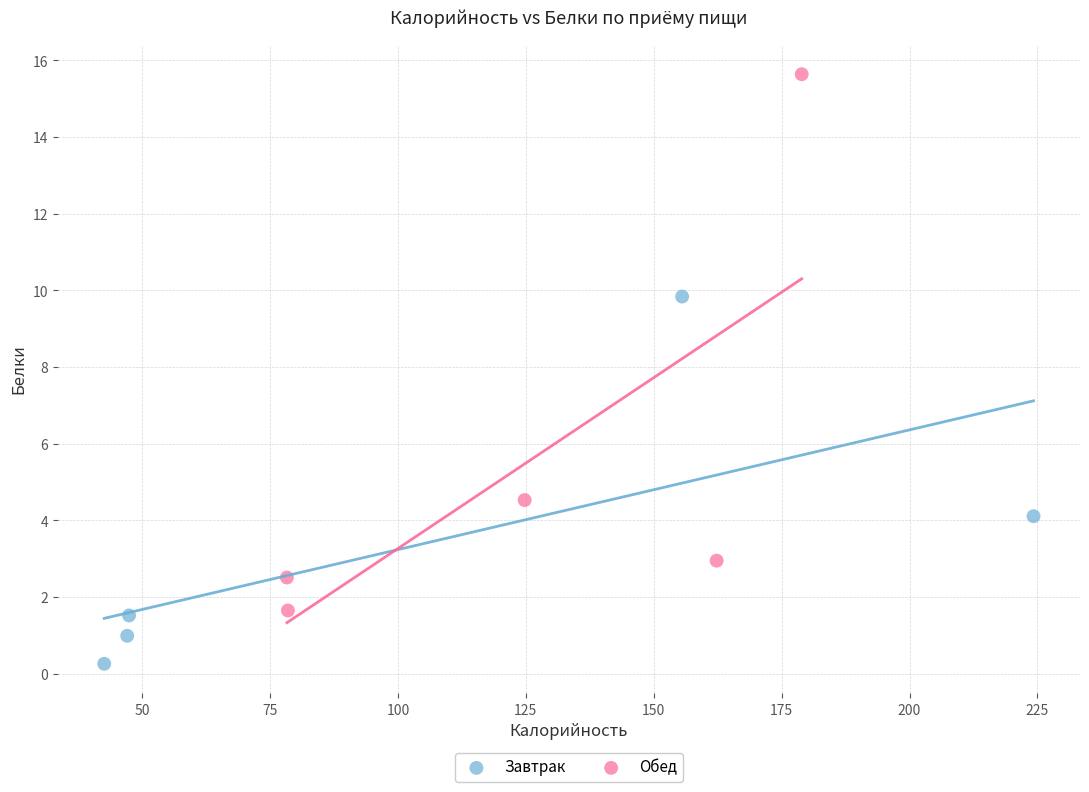

Which series reaches the minimum Y coordinate?

Завтрак